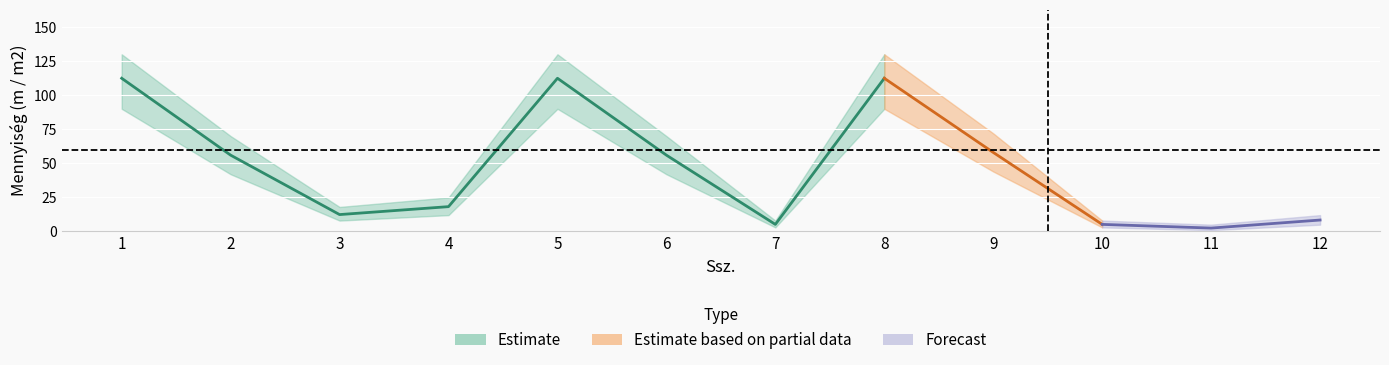

The value of Menny_lower at 12 is 5.0. True or false?

True